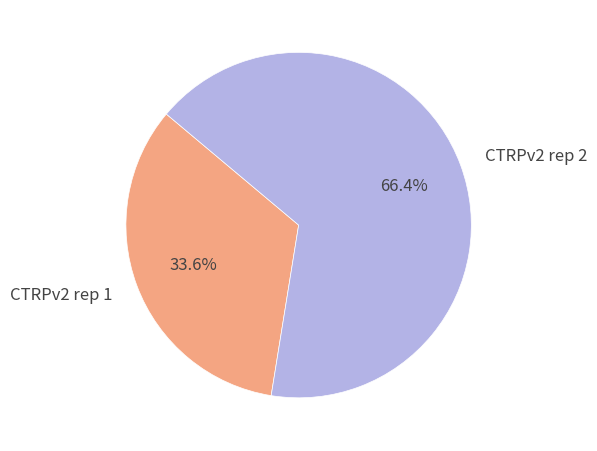

Count the number of slices in the pie.

2